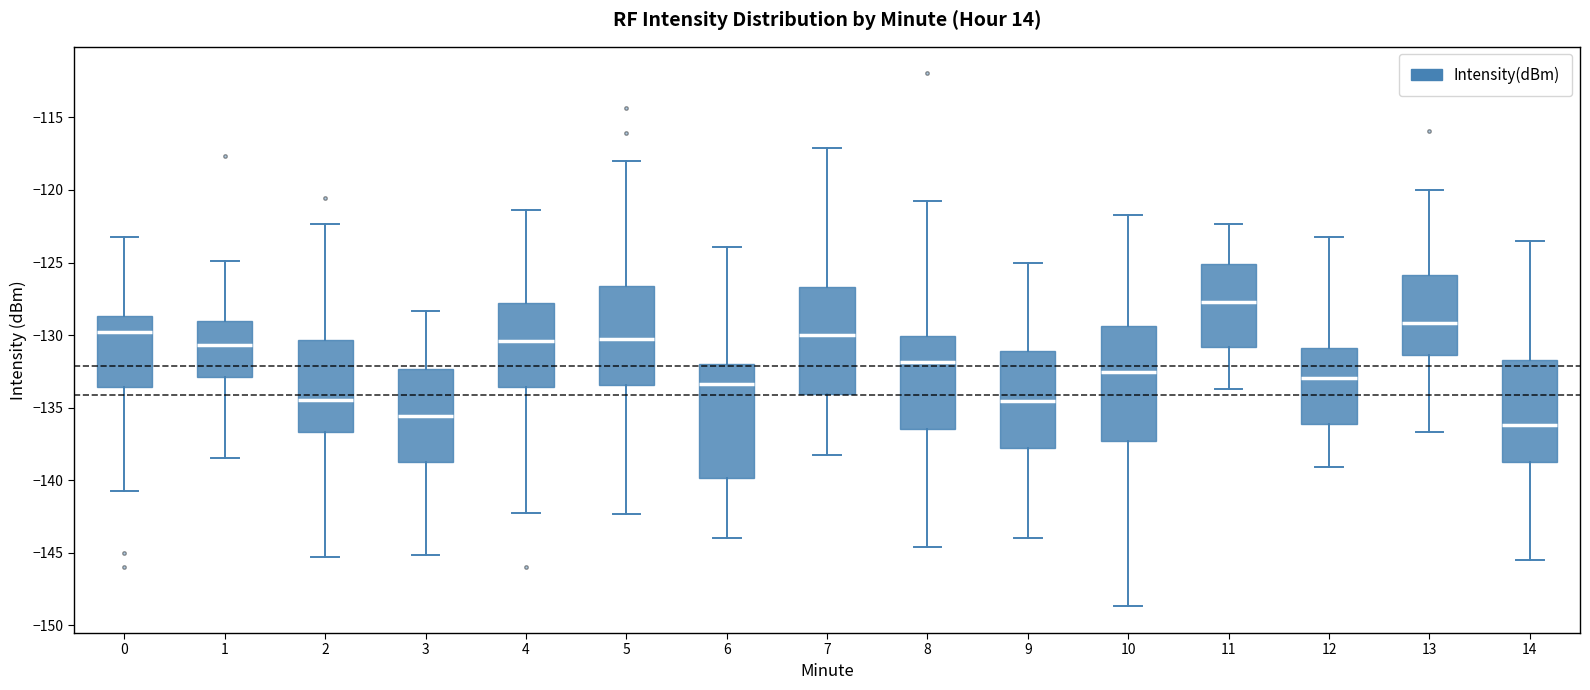

Reading left to right, read every box against the y-axis: the position of its median line, the range the box covers, and the ends of its whiskers. The values are not printed on the chart, so give them approximately, as read against the axis.

0: median -130.0, box -133.5 to -128.5, whiskers -140.5 to -123.0
1: median -130.5, box -133.0 to -129.0, whiskers -138.5 to -125.0
2: median -134.5, box -136.5 to -130.5, whiskers -145.5 to -122.5
3: median -135.5, box -138.5 to -132.5, whiskers -145.0 to -128.5
4: median -130.5, box -133.5 to -128.0, whiskers -142.5 to -121.5
5: median -130.0, box -133.5 to -126.5, whiskers -142.5 to -118.0
6: median -133.5, box -140.0 to -132.0, whiskers -144.0 to -124.0
7: median -130.0, box -134.0 to -126.5, whiskers -138.0 to -117.0
8: median -132.0, box -136.5 to -130.0, whiskers -144.5 to -120.5
9: median -134.5, box -138.0 to -131.0, whiskers -144.0 to -125.0
10: median -132.5, box -137.5 to -129.5, whiskers -148.5 to -121.5
11: median -127.5, box -131.0 to -125.0, whiskers -133.5 to -122.5
12: median -133.0, box -136.0 to -131.0, whiskers -139.0 to -123.0
13: median -129.0, box -131.5 to -126.0, whiskers -136.5 to -120.0
14: median -136.0, box -138.5 to -131.5, whiskers -145.5 to -123.5